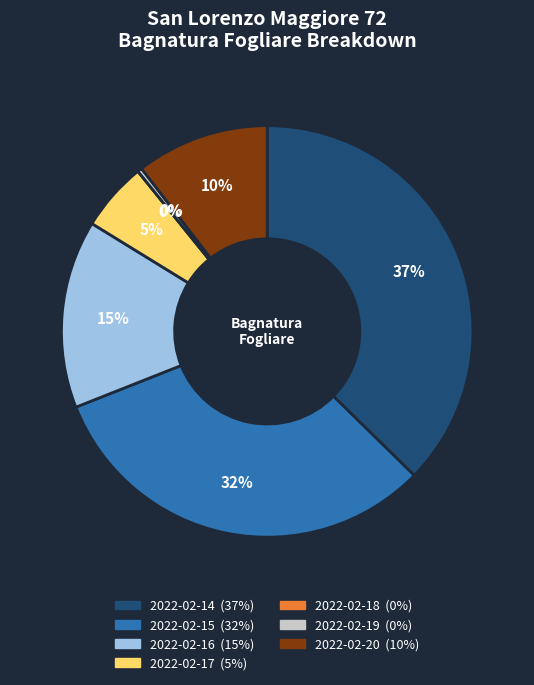

Approximately how many times larger is the value at 2022-02-15 compared to 2022-02-19?

90.9